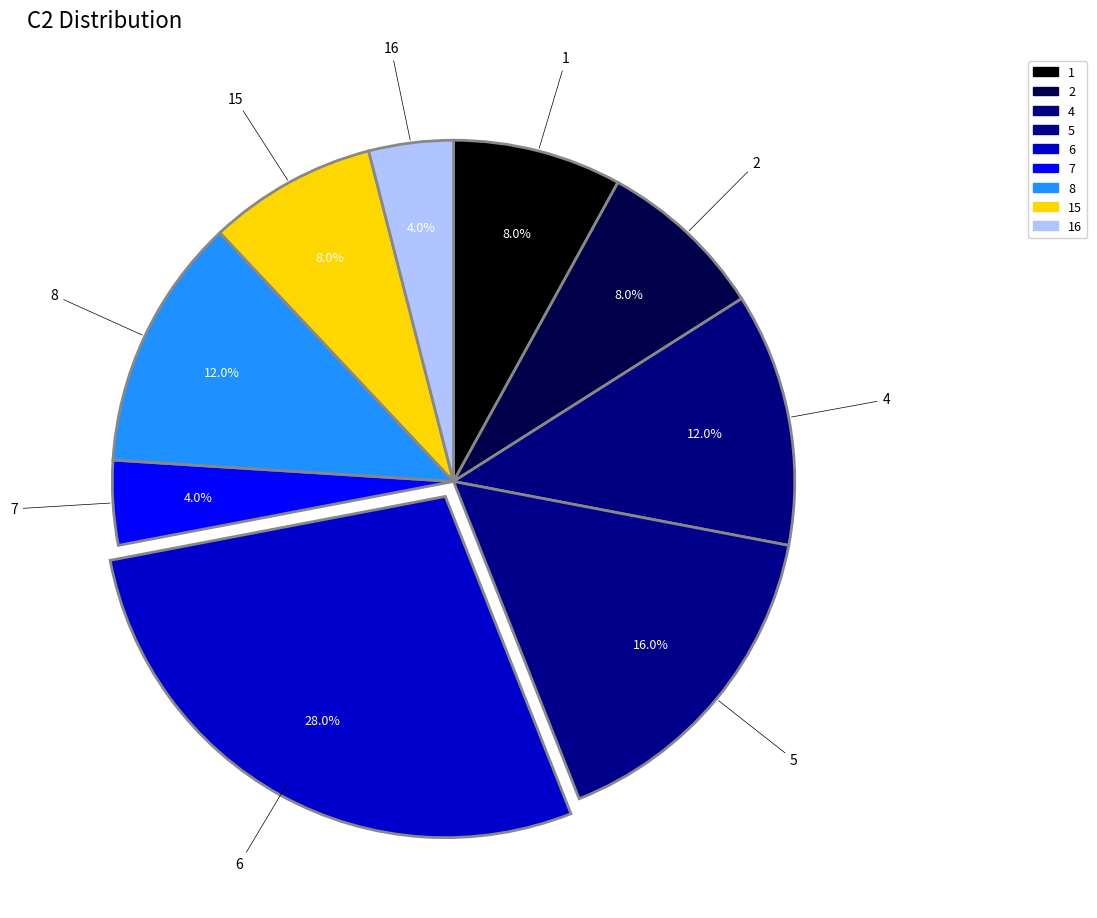

Which has a higher value, 16 or 2?

2